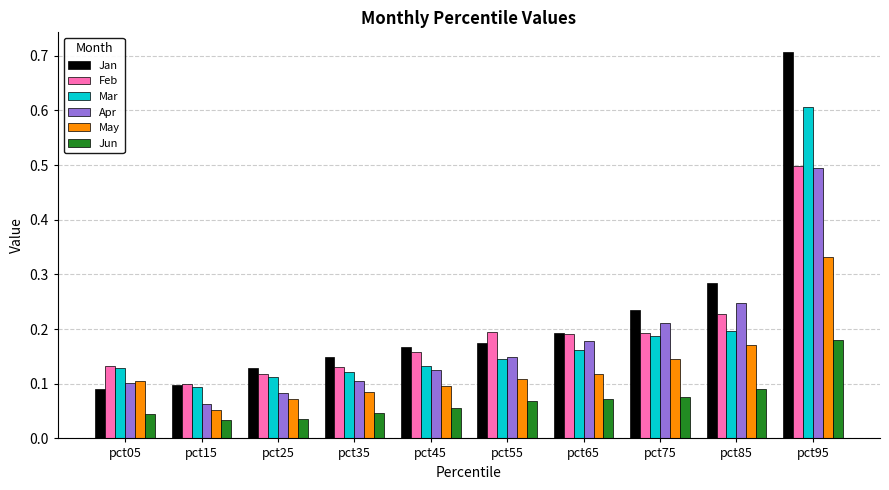

Which category has the highest value across all series?

pct95